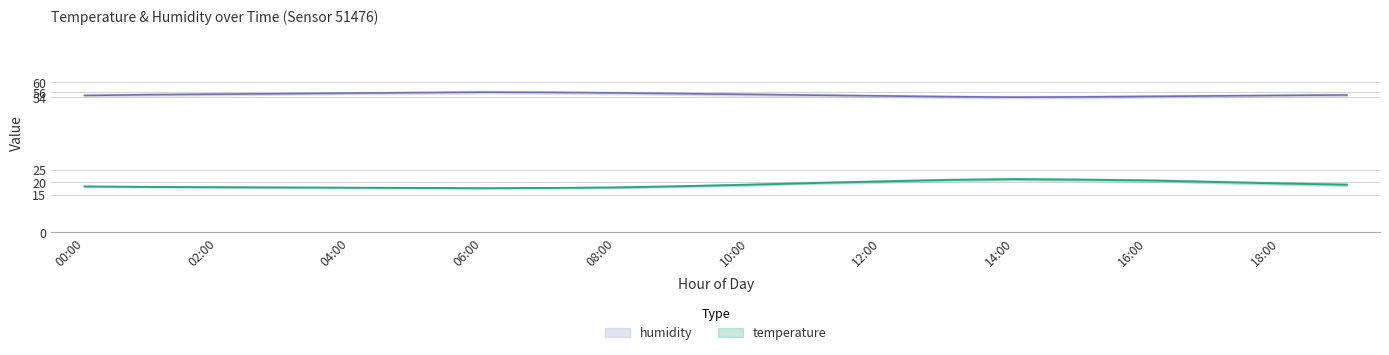

True or false: humidity_upper has more than 1 interior local peaks.

False